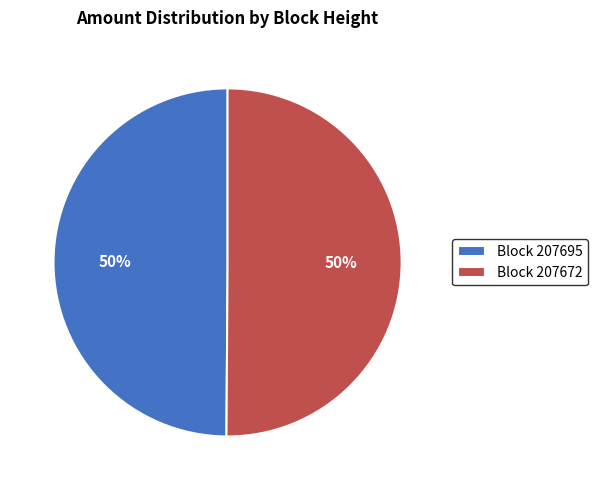

Is it true that Block 207695 is 42% of the pie?

False